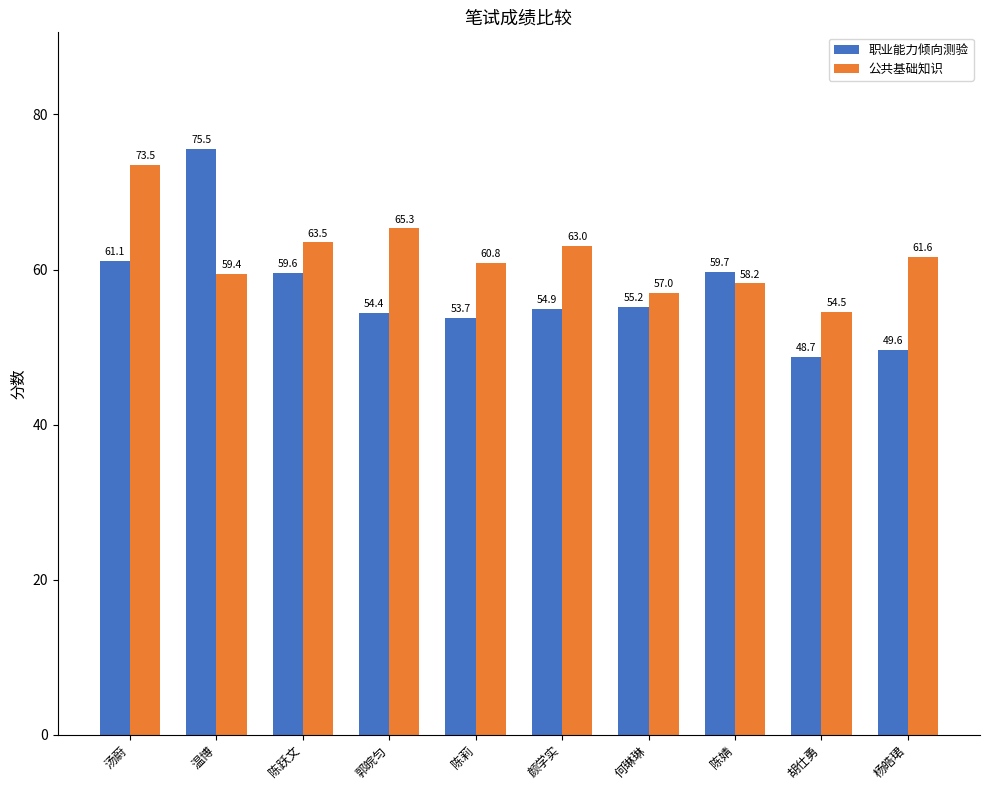

Which series has the largest total across all categories?

公共基础知识